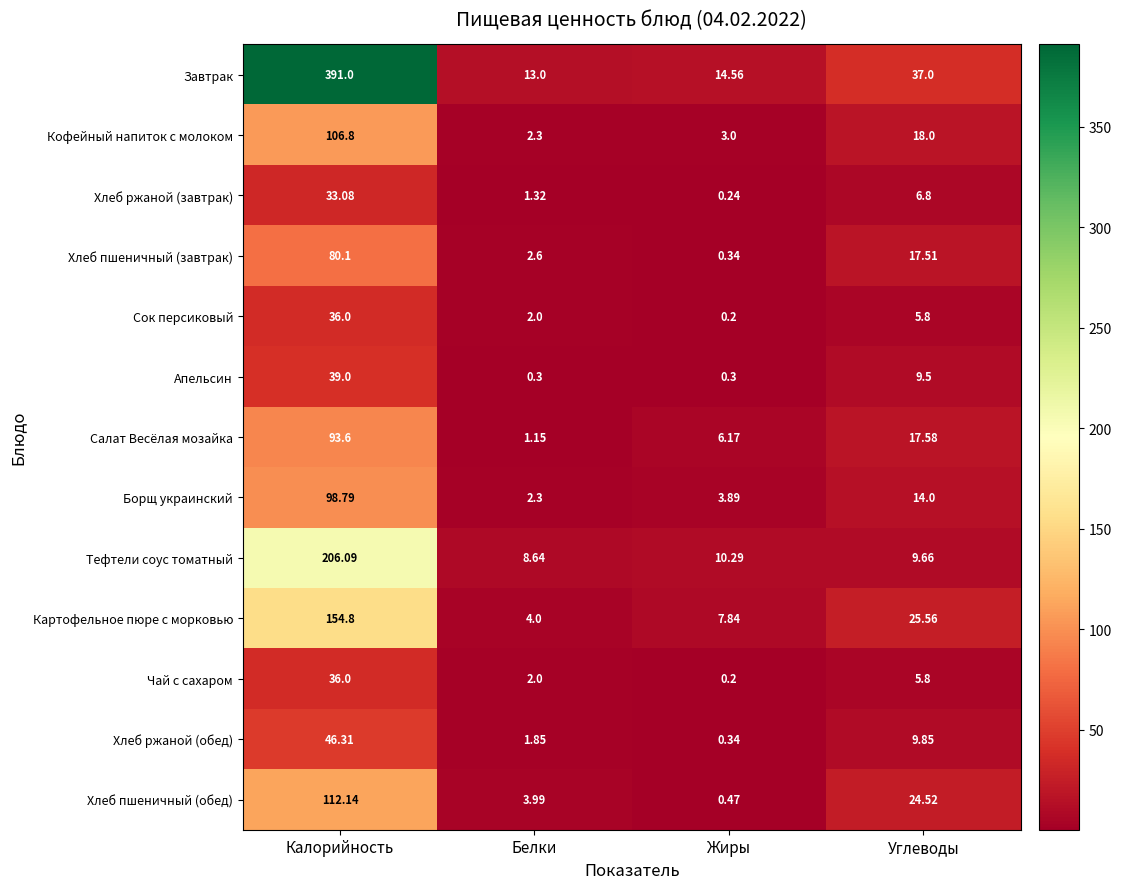

Which category has the lowest value across all series?

Жиры